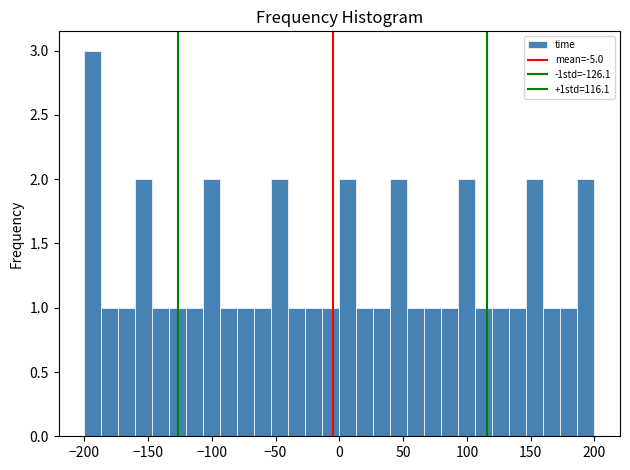

Read against the x-axis, roughly where is the centre of the tallest bar?

-195